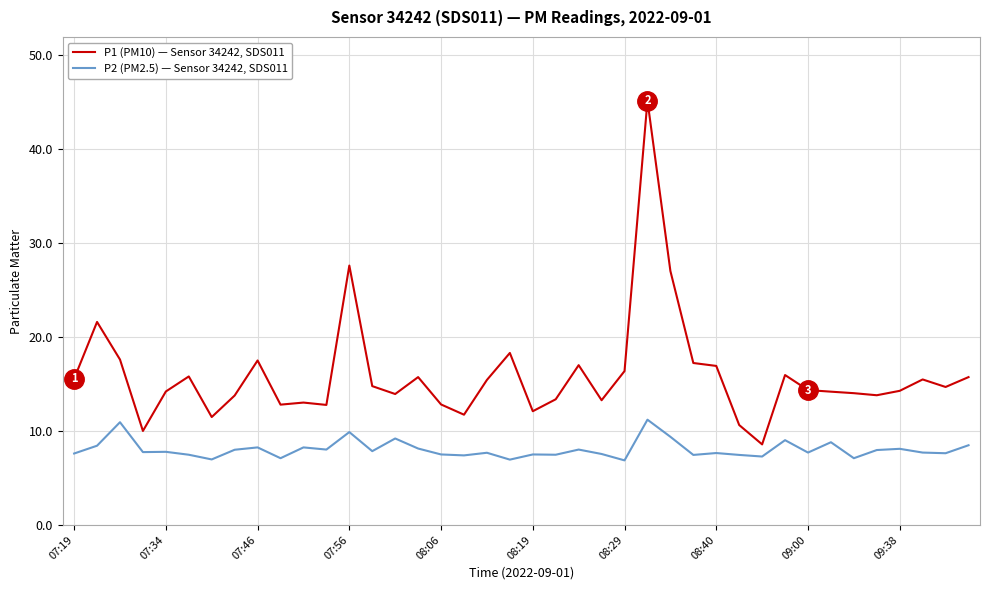

True or false: P2 (PM2.5) — Sensor 34242, SDS011 and P1 (PM10) — Sensor 34242, SDS011 intersect in this chart.

False